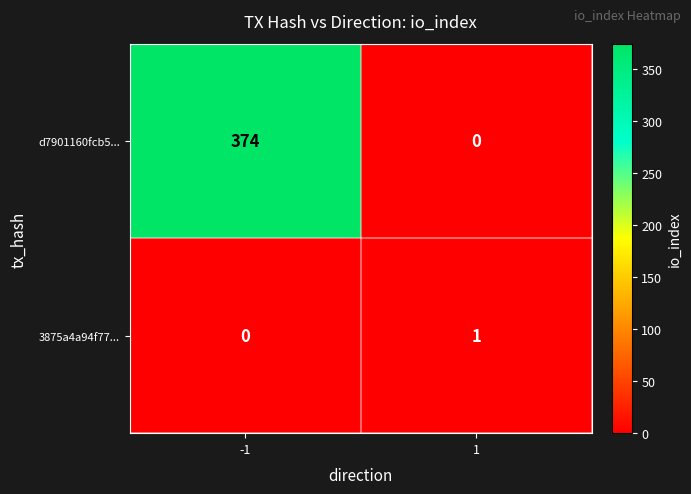

Which series changed the most between -1 and 1?

d7901160fcb5...